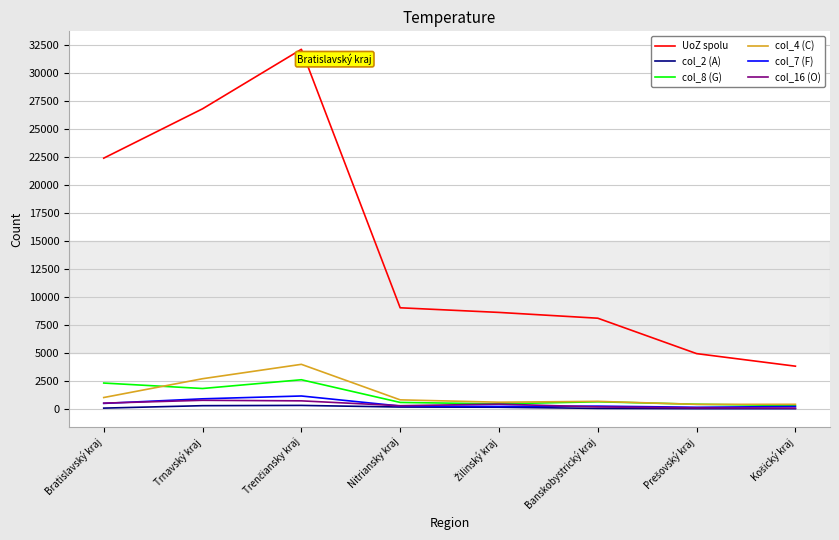

How many distinct data groups are displayed?

6